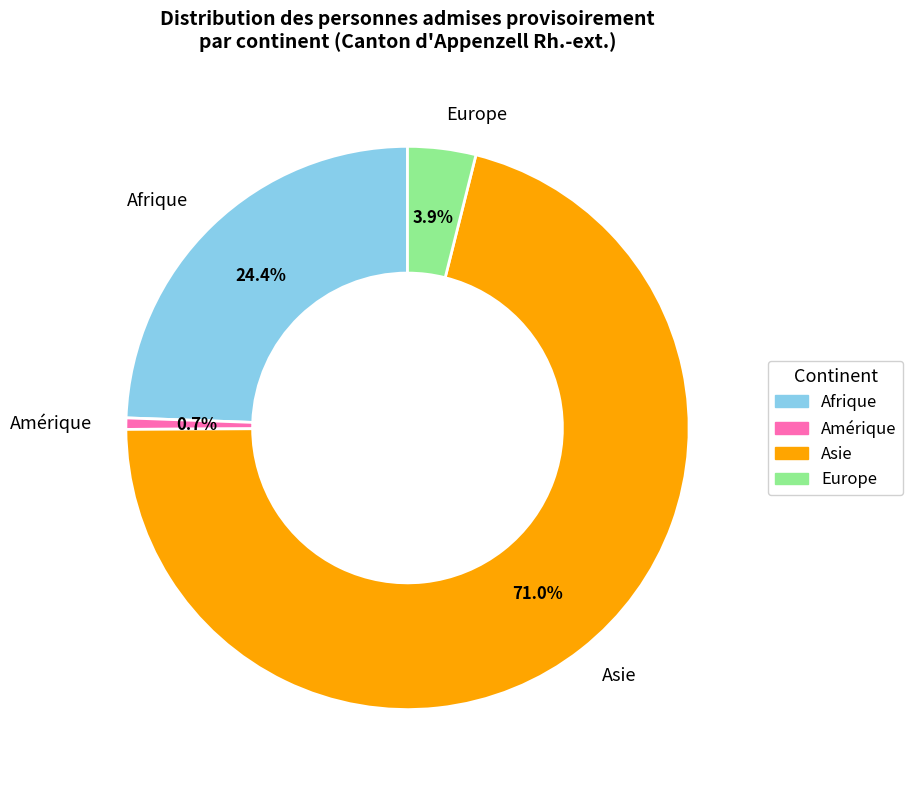

Is the sum of Europe and Asie greater than half?

Yes